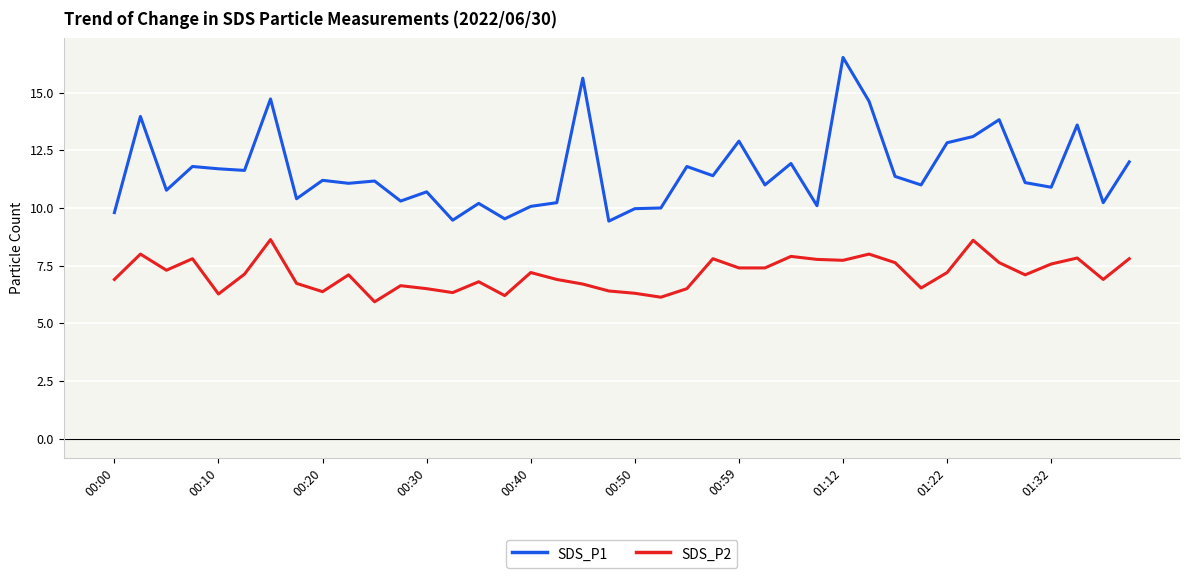

Which series has the largest total across all categories?

SDS_P1